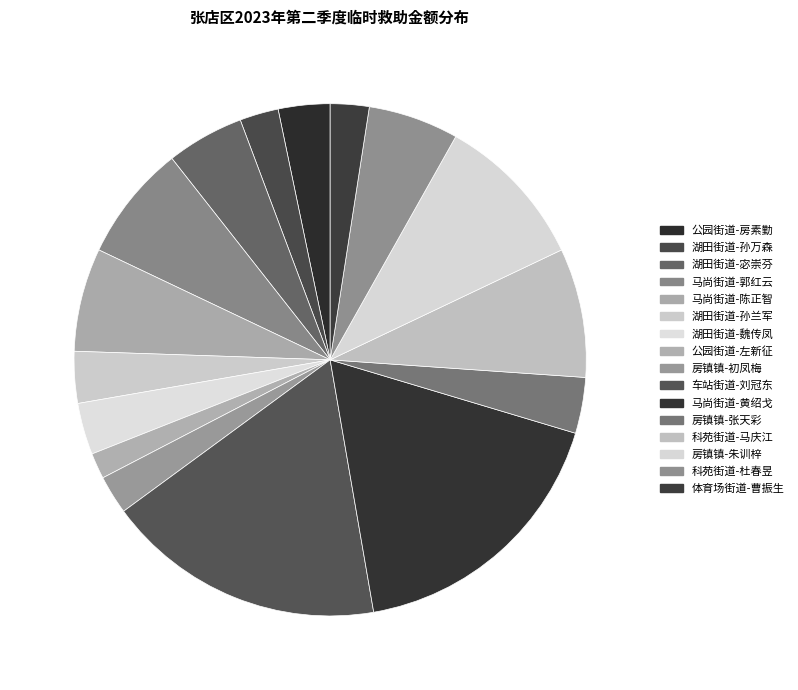

To the nearest percent, what portion does 湖田街道-魏传凤 represent?

3%